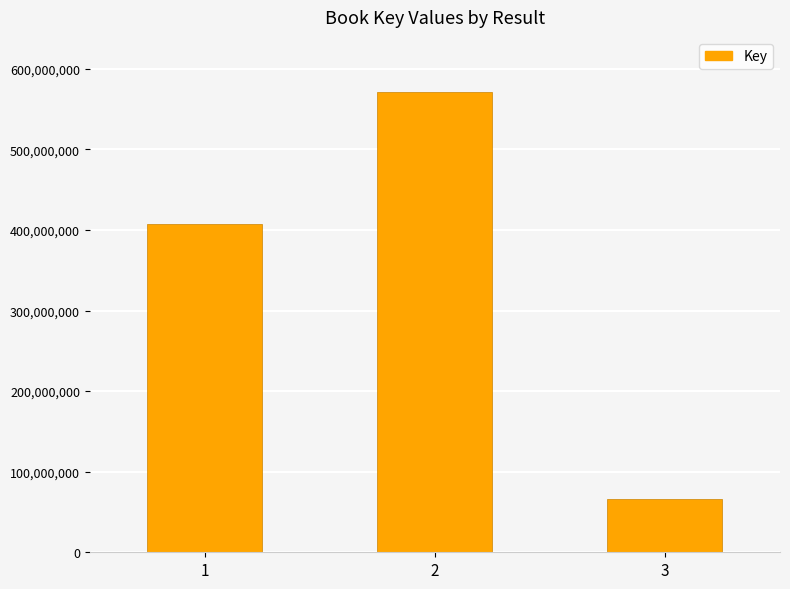

The chart shows a value of 656848703 at 1. True or false?

False